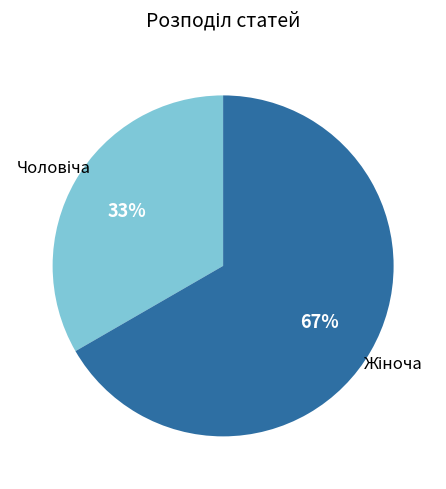

Is there any slice that represents more than half of the pie?

Yes